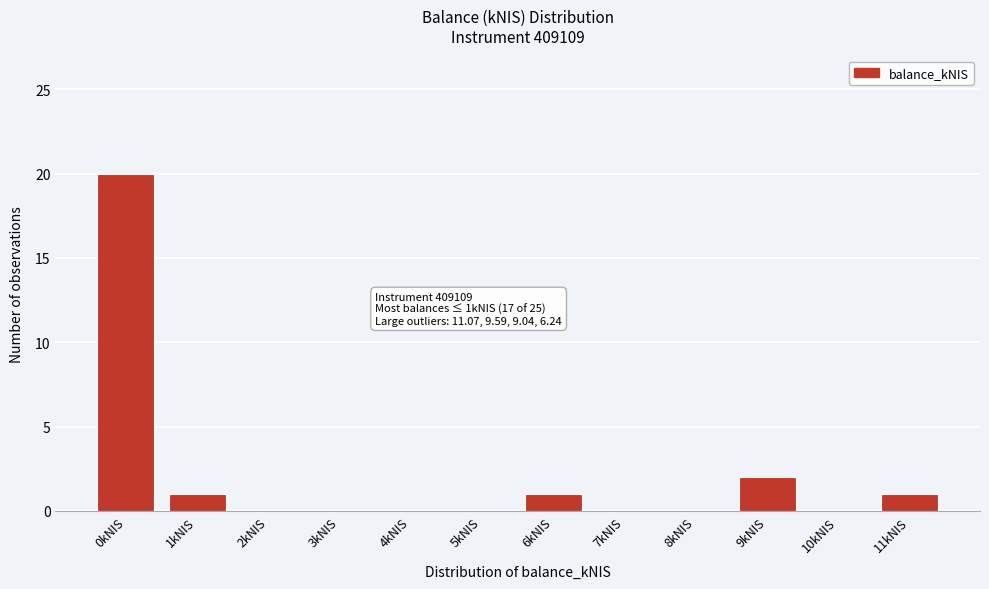

Reading left to right, what are all the values shown in this chart?

0kNIS=20	1kNIS=1	2kNIS=0	3kNIS=0	4kNIS=0	5kNIS=0	6kNIS=1	7kNIS=0	8kNIS=0	9kNIS=2	10kNIS=0	11kNIS=1